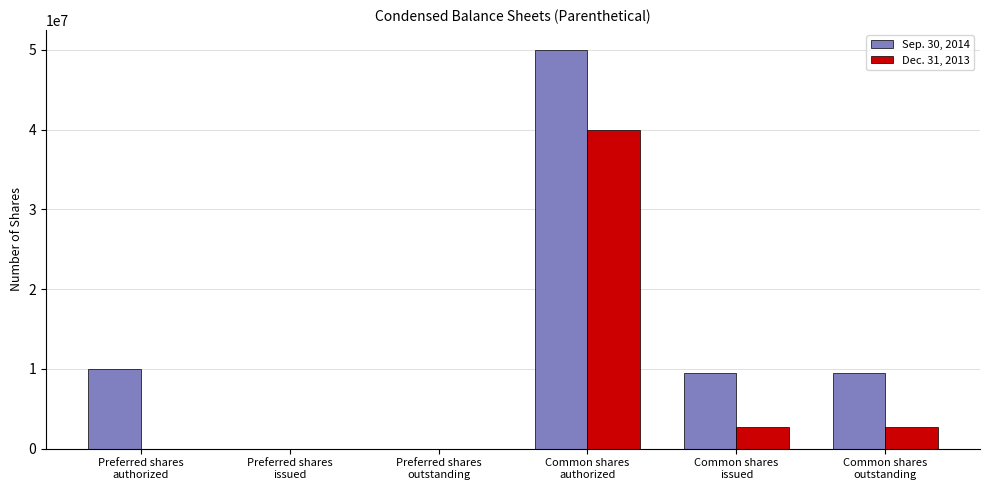

Which series has the largest total across all categories?

Sep. 30, 2014